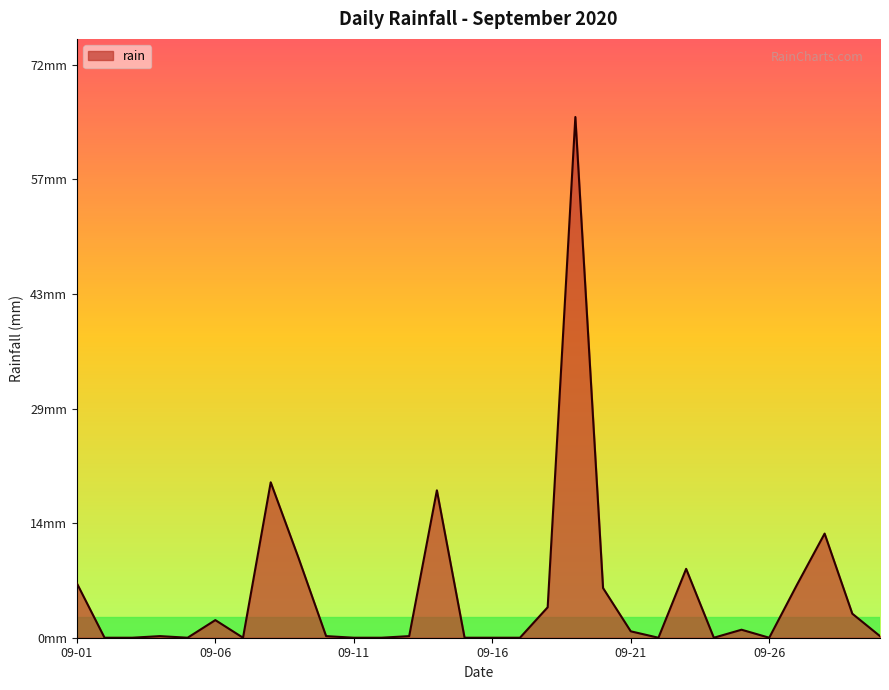

Reading right to left, transcribe all the data shown in this chart.

0.2	3.0	13.0	6.6	0.0	1.0	0.0	8.6	0.0	0.8	6.2	65.0	3.8	0.0	0.0	0.0	18.4	0.2	0.0	0.0	0.2	10.0	19.4	0.0	2.2	0.0	0.2	0.0	0.0	6.8